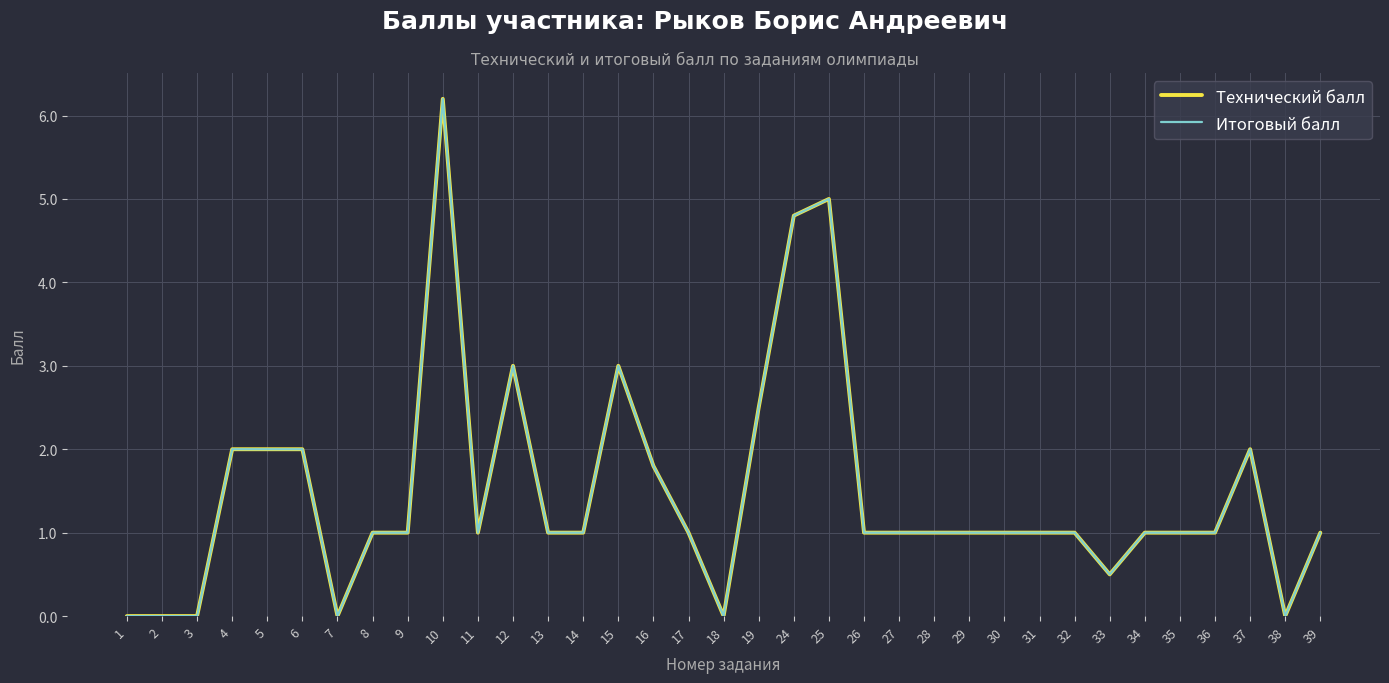

Does the chart have visible grid lines?

Yes